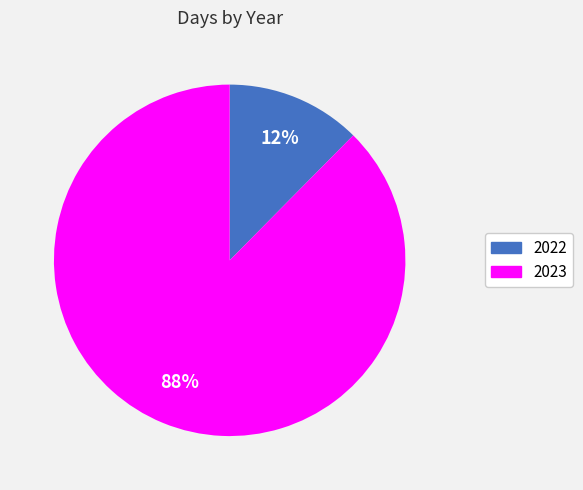

The 2022 slice represents 22% of the pie. True or false?

False